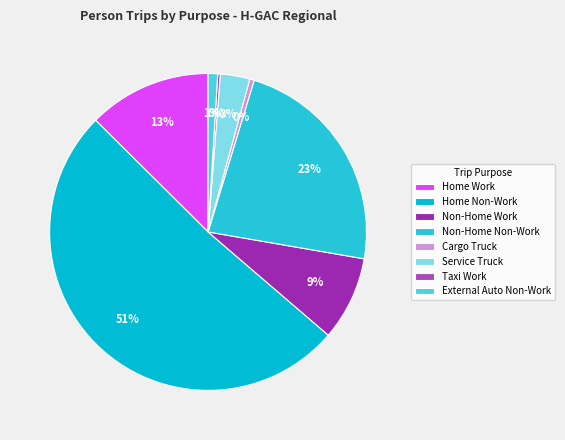

Is it true that Cargo Truck is 1% of the pie?

False